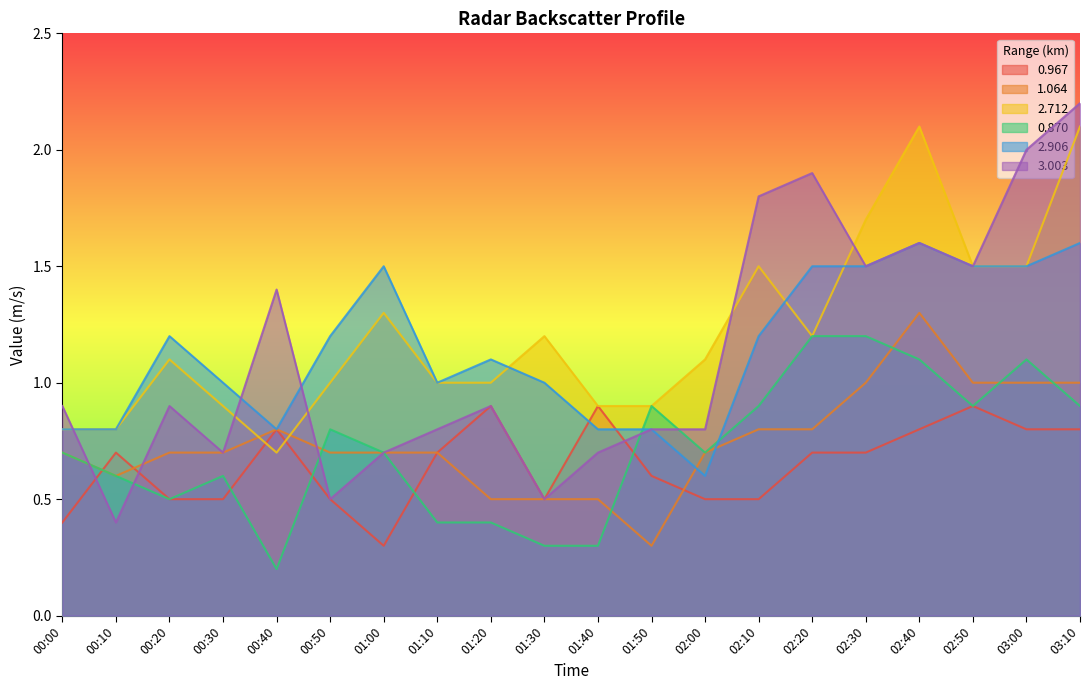

How many 1.064 values are between 0 and 1?

19